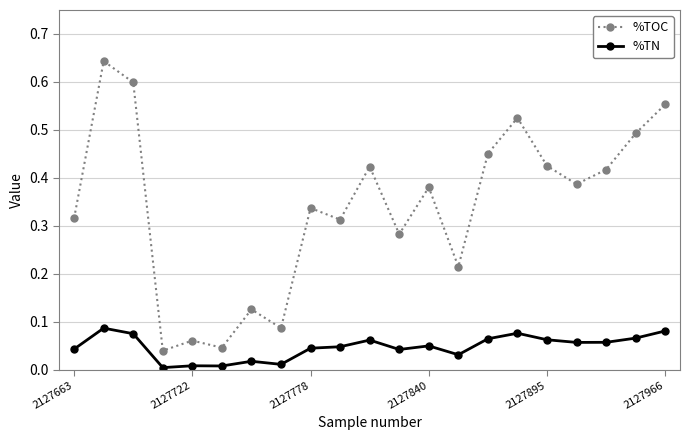

True or false: %TOC has more than 1 interior local peaks.

True